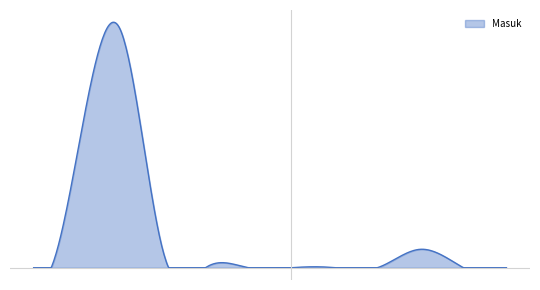

Does the chart have visible grid lines?

No